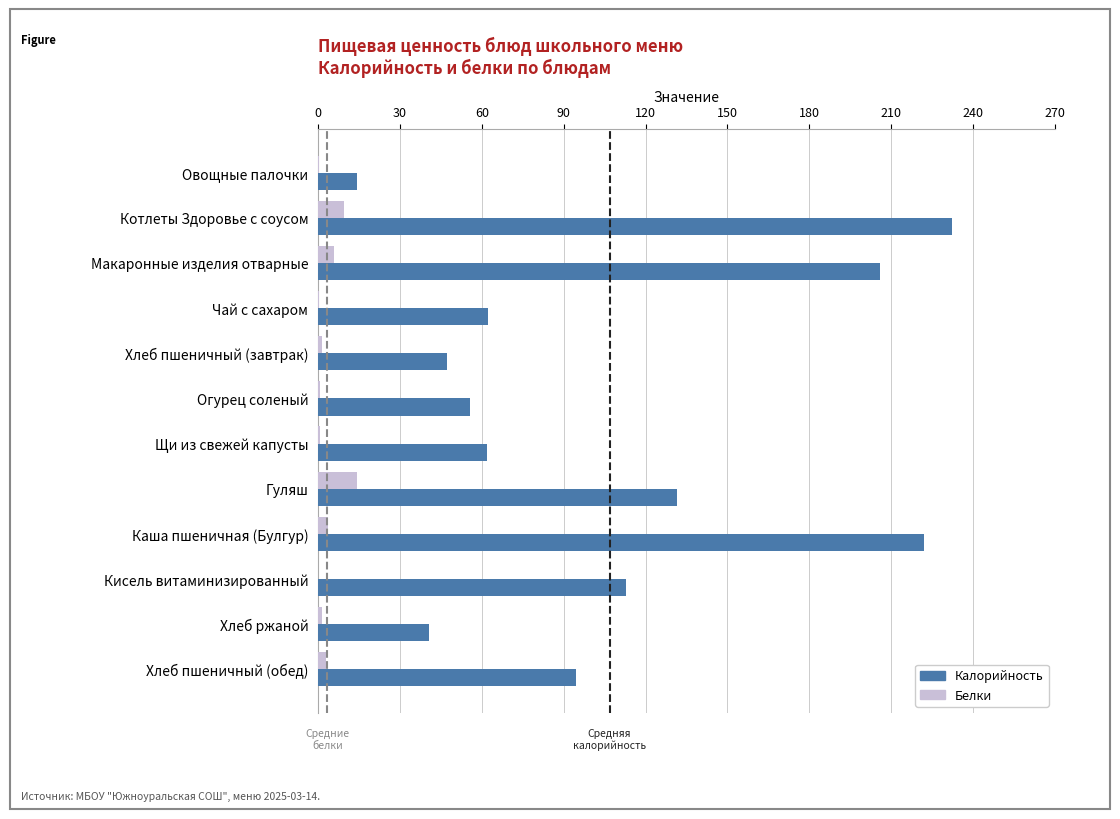

What is the sum of all Белки values?

41.3